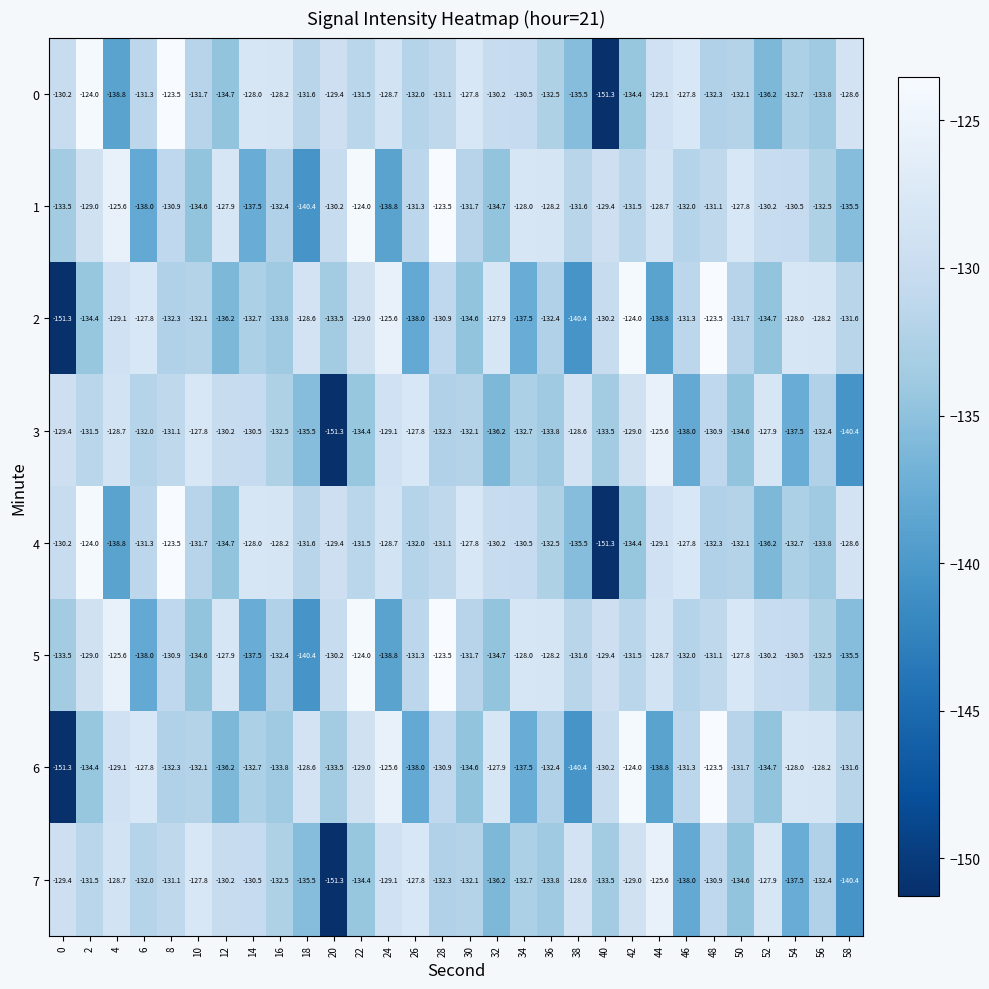

What is the smallest value displayed?

-151.3